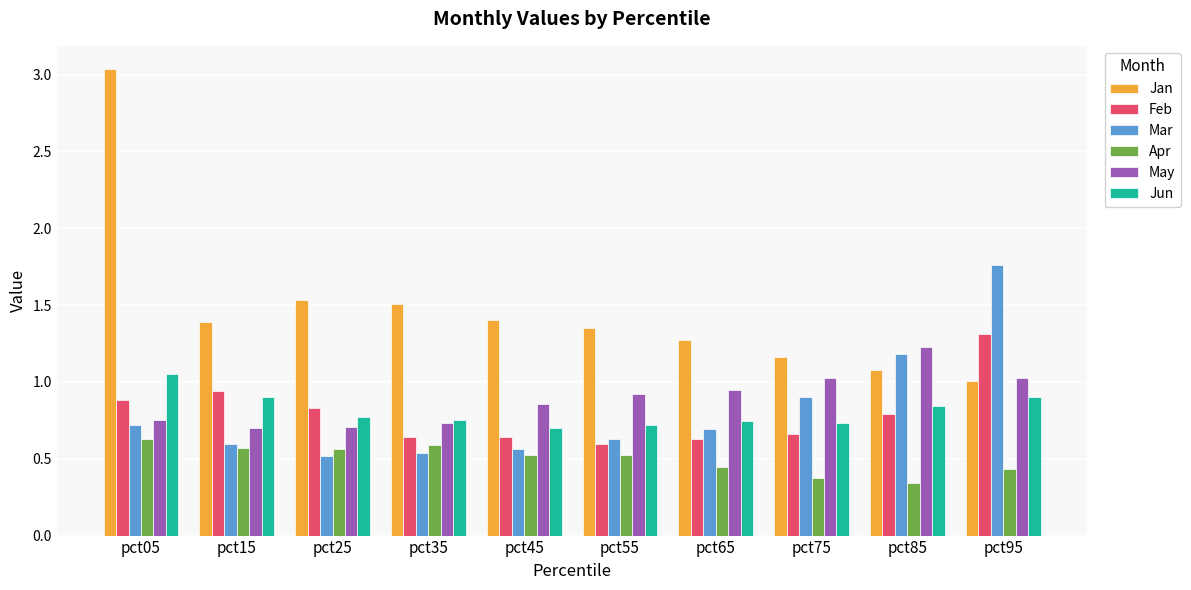

Which category has the lowest value across all series?

pct85